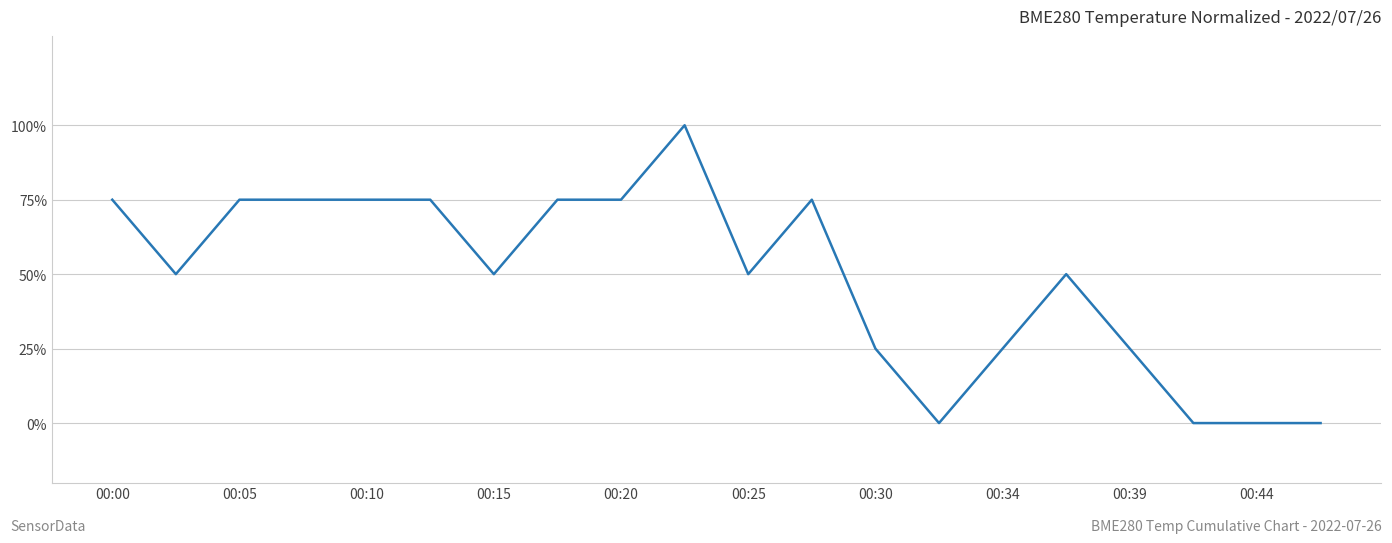

Reading right to left, transcribe all the data shown in this chart.

0.0	0.0	0.0	25.0	50.0	25.0	0.0	25.0	75.0	50.0	100.0	75.0	75.0	50.0	75.0	75.0	75.0	75.0	50.0	75.0